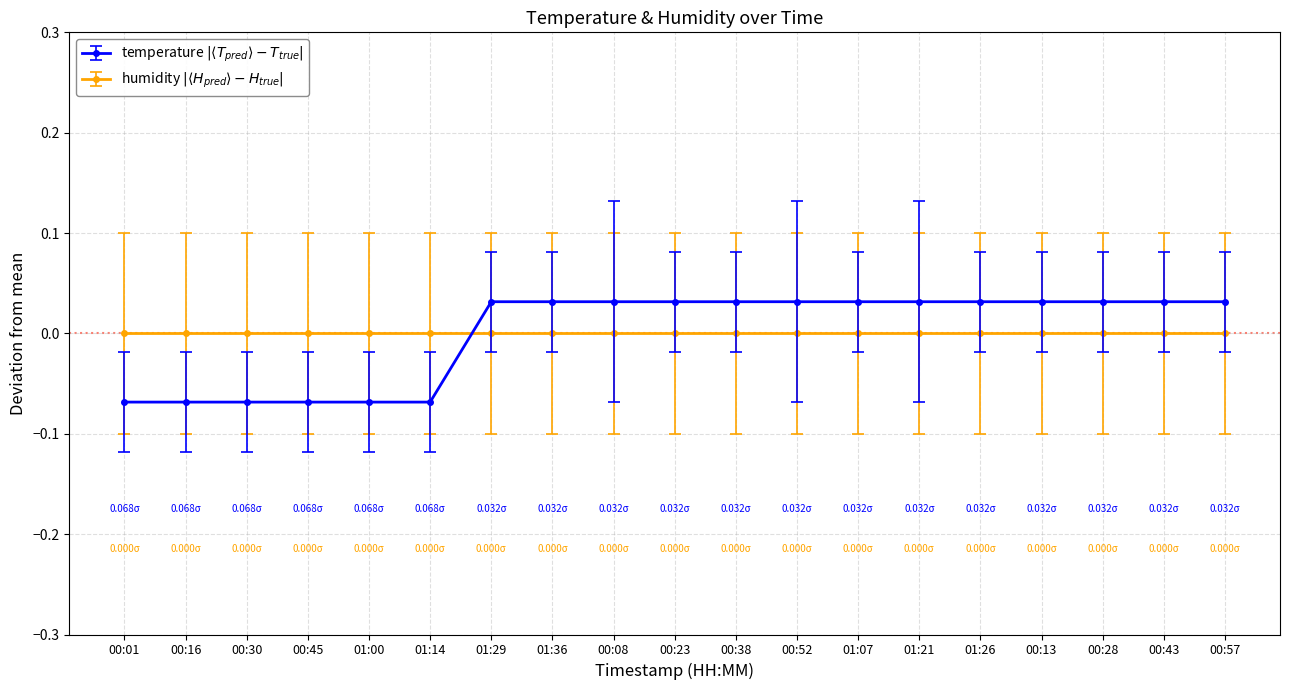

Is this an area chart (filled region under the line)?

No